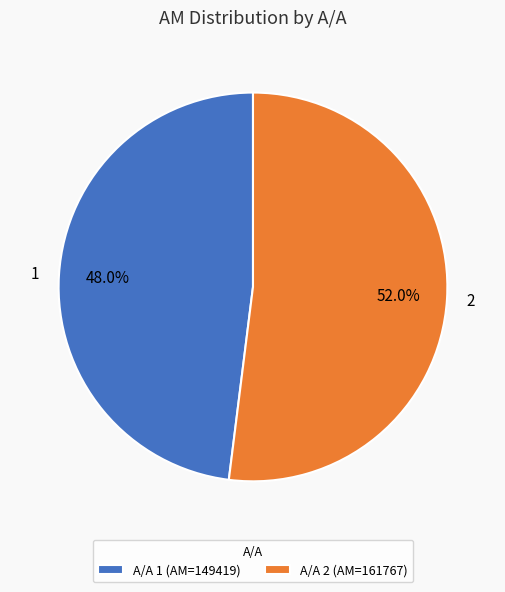

Which category accounts for the majority?

2